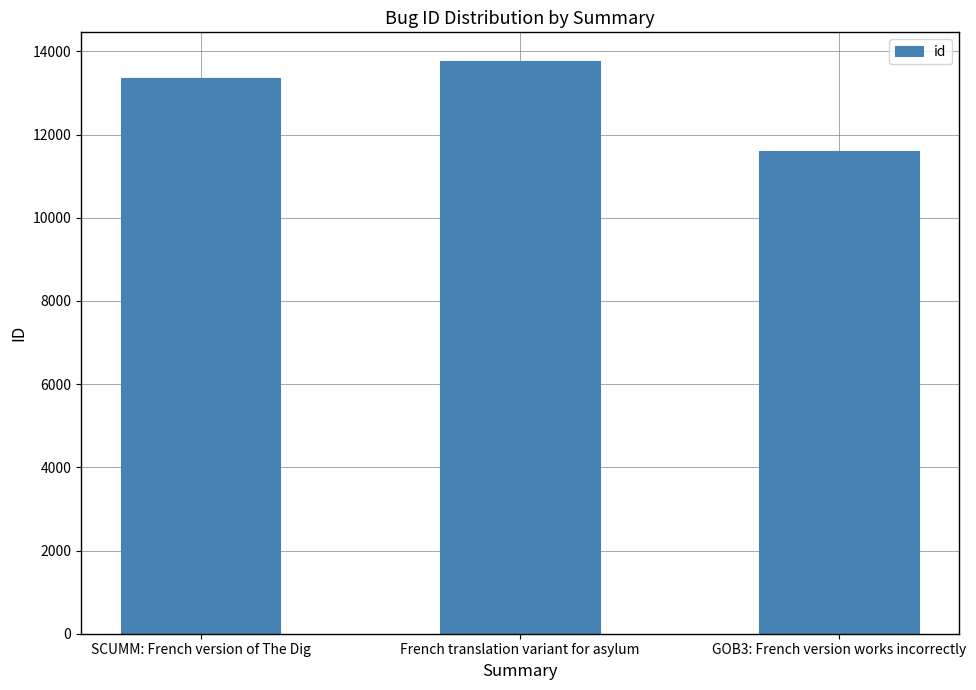

How many distinct data groups are displayed?

1